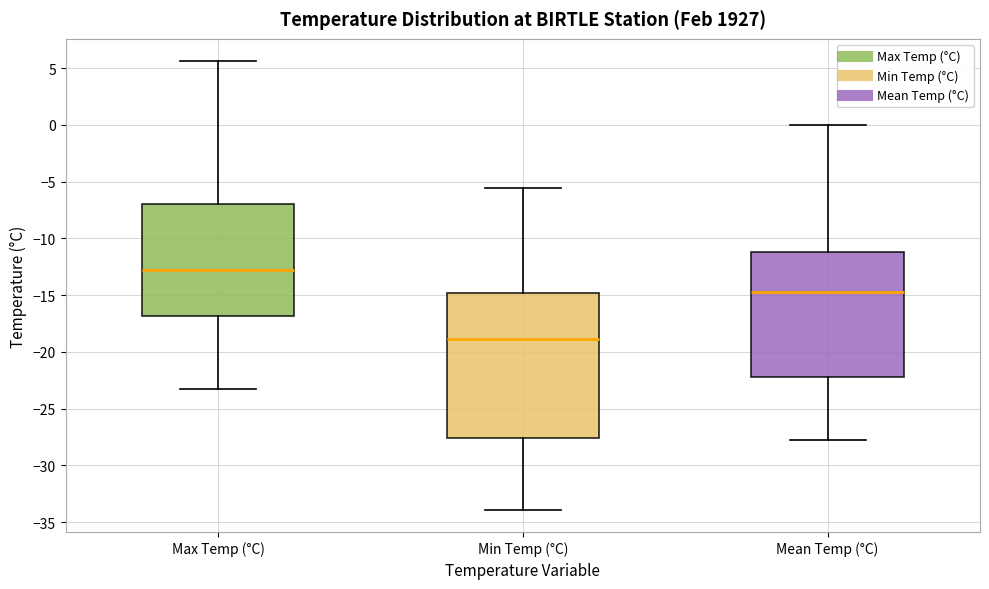

Where is the lower edge of the box for Mean Temp (°C) on the y-axis? The values are not printed on the chart, so give them approximately, as read against the axis.

-22.0